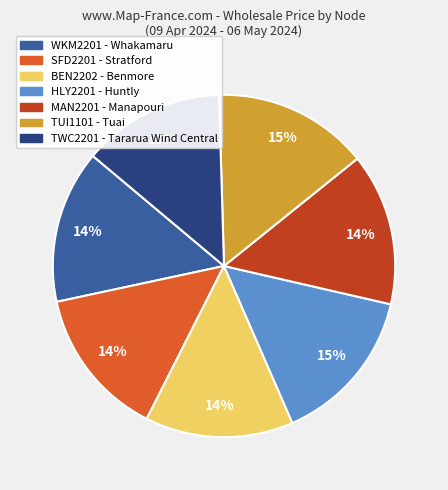

What is the ratio of the value at WKM2201 - Whakamaru to the value at MAN2201 - Manapouri?

1.0